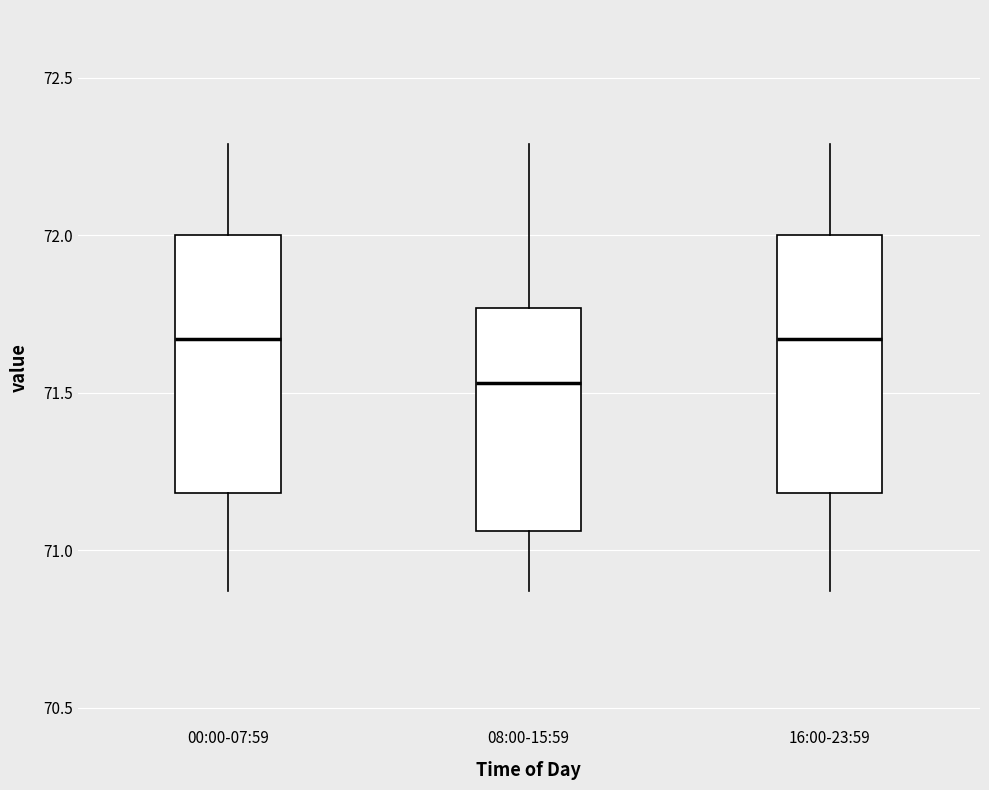

Reading left to right, transcribe this box plot: for each box, give where its median line is, the range the box spans, and where its two whiskers end, as read against the y-axis. The values are not printed on the chart, so give them approximately, as read against the axis.

00:00-07:59: median 71.65, box 71.20 to 72.00, whiskers 70.85 to 72.30
08:00-15:59: median 71.55, box 71.05 to 71.75, whiskers 70.85 to 72.30
16:00-23:59: median 71.65, box 71.20 to 72.00, whiskers 70.85 to 72.30